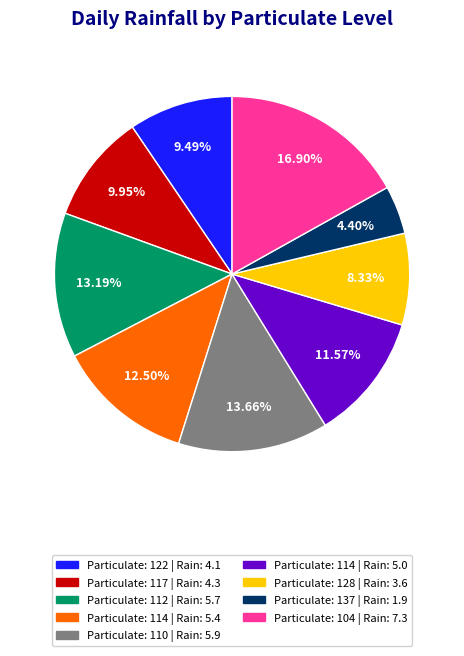

Is there any slice that represents more than half of the pie?

No